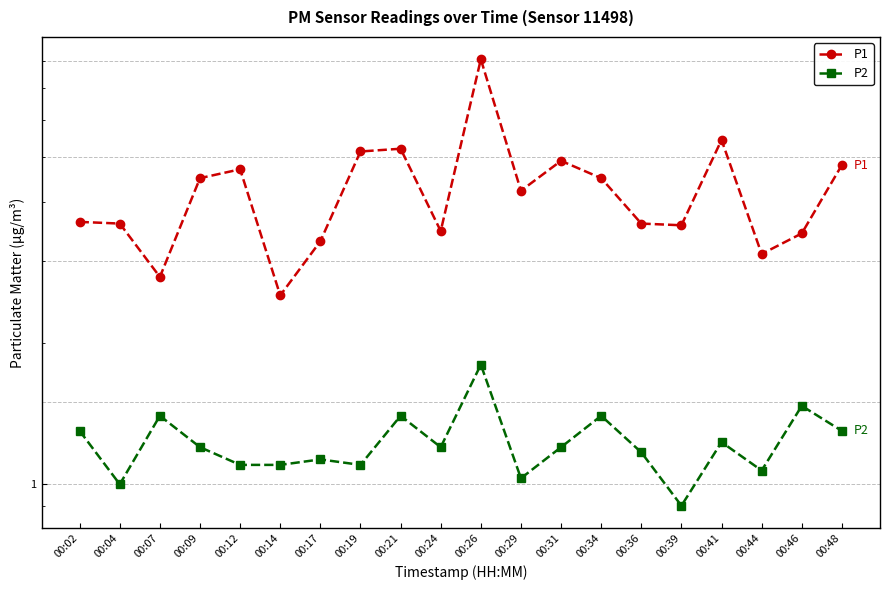

How many data points in P1 are above 4?

10